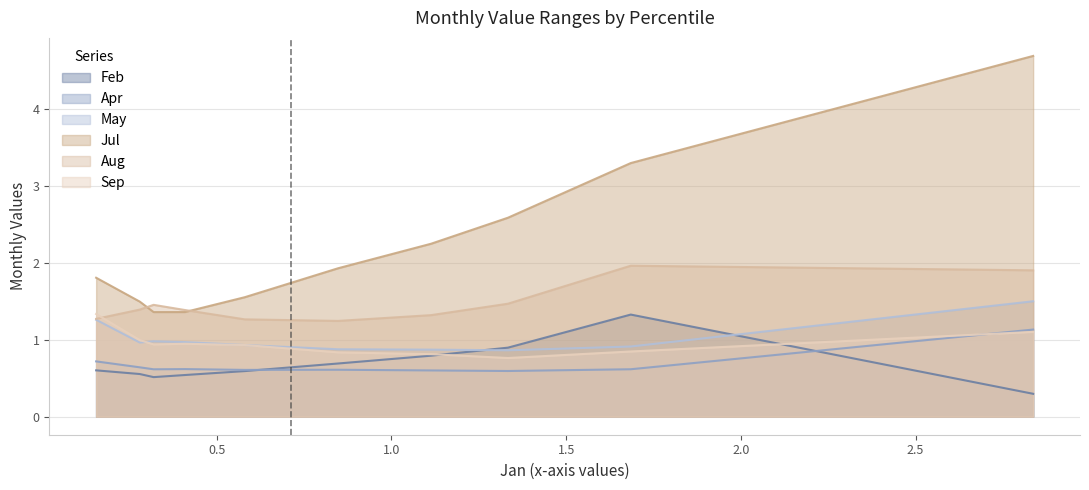

True or false: Sep and Jul intersect in this chart.

False